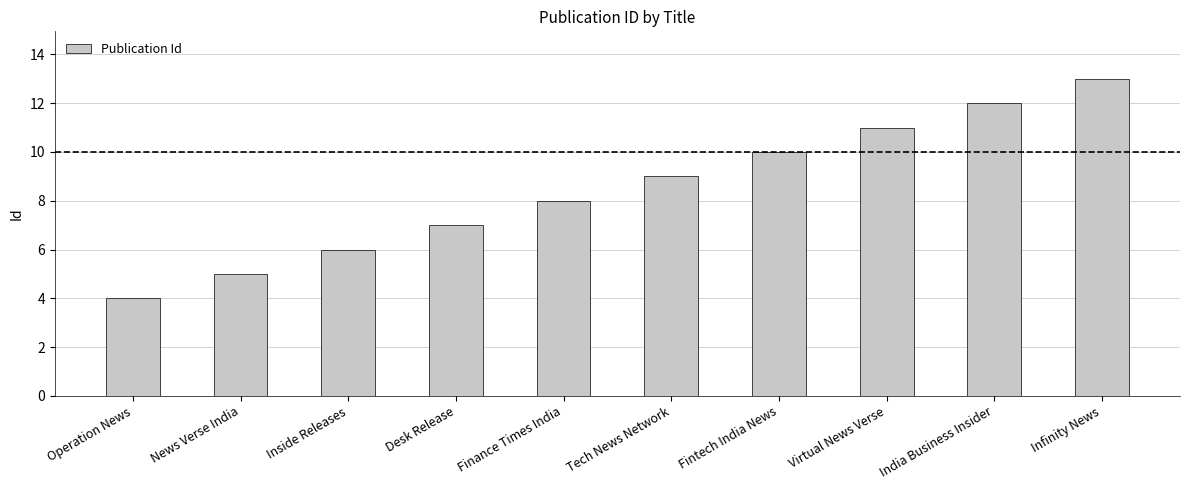

What is the minimum value shown in the chart?

4